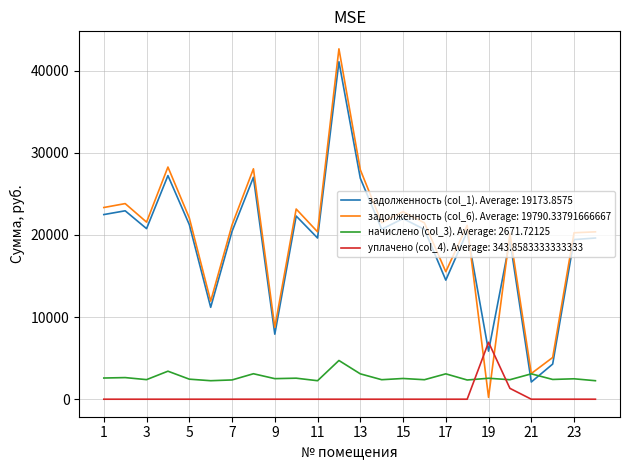

Which series has the largest range (max minus min)?

задолженность (col_6). Average: 19790.33791666667